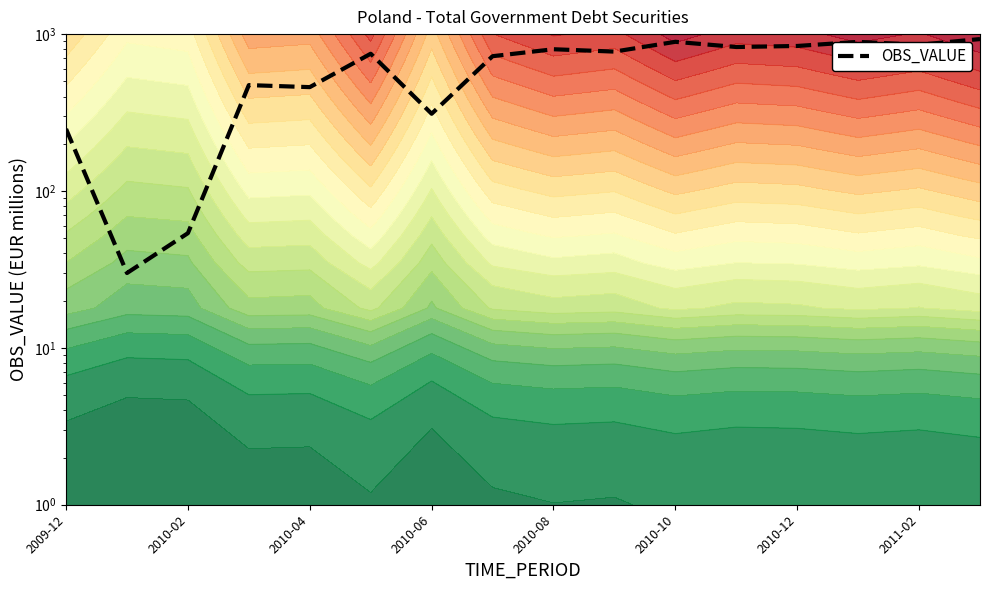

How many interior local peaks (higher than both neighbors) does the data have?

5